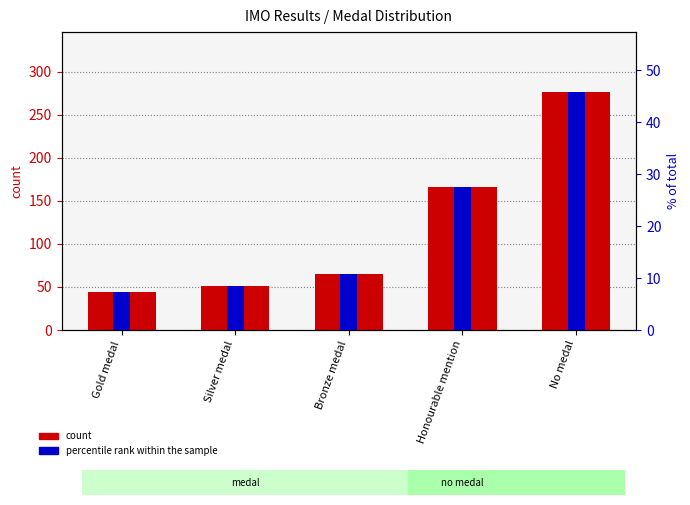

True or false: percentile rank within the sample has a value of 45.9 at No medal.

True